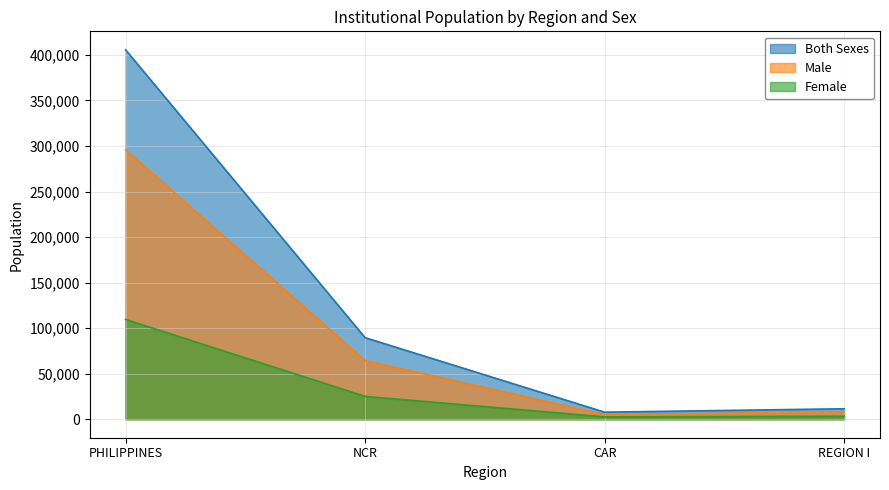

True or false: Both Sexes and Male cross at least once.

False